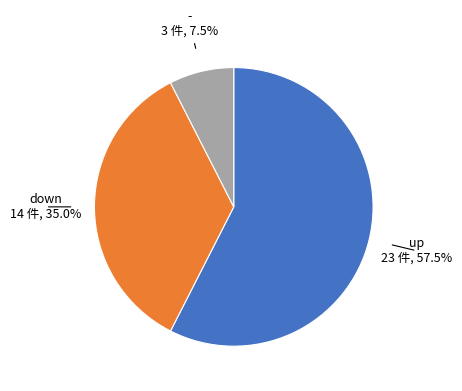

Is it true that down is 35% of the pie?

True